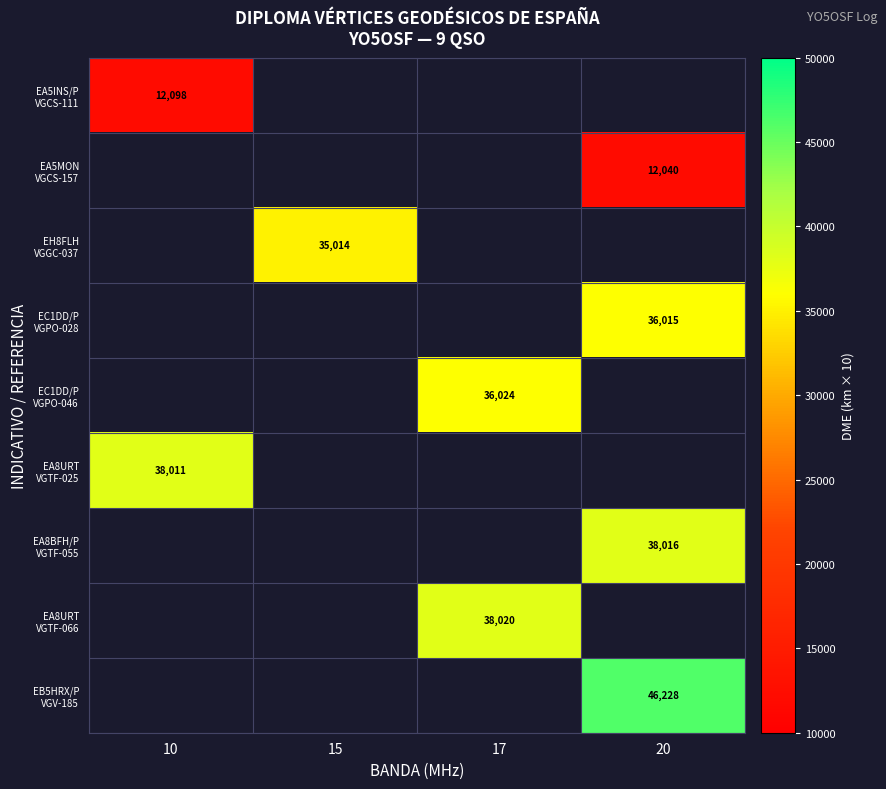

Which series has the largest total across all categories?

EB5HRX/P VGV-185